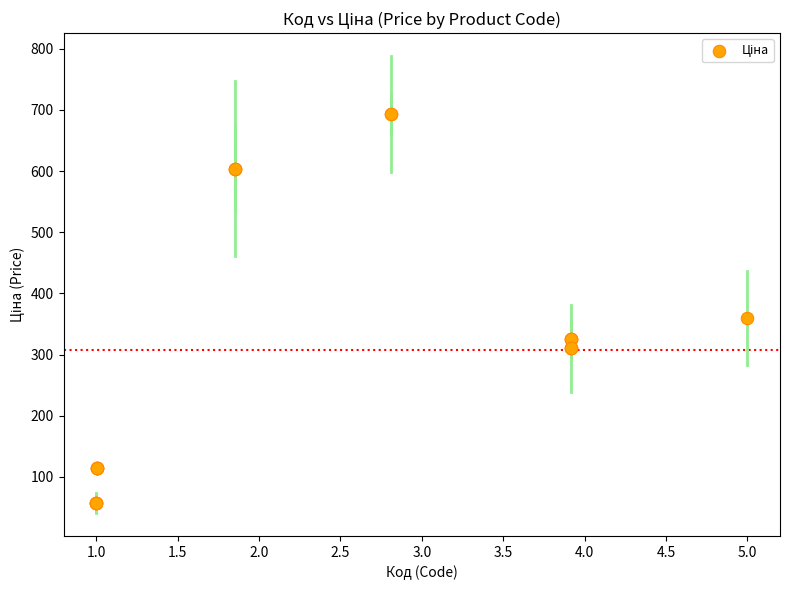

What Y value in the scatter plot is closest to 375?

359.9